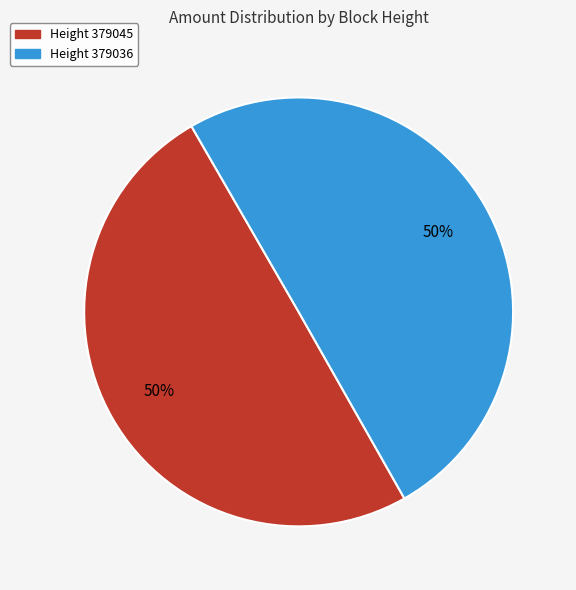

Count the number of slices in the pie.

2